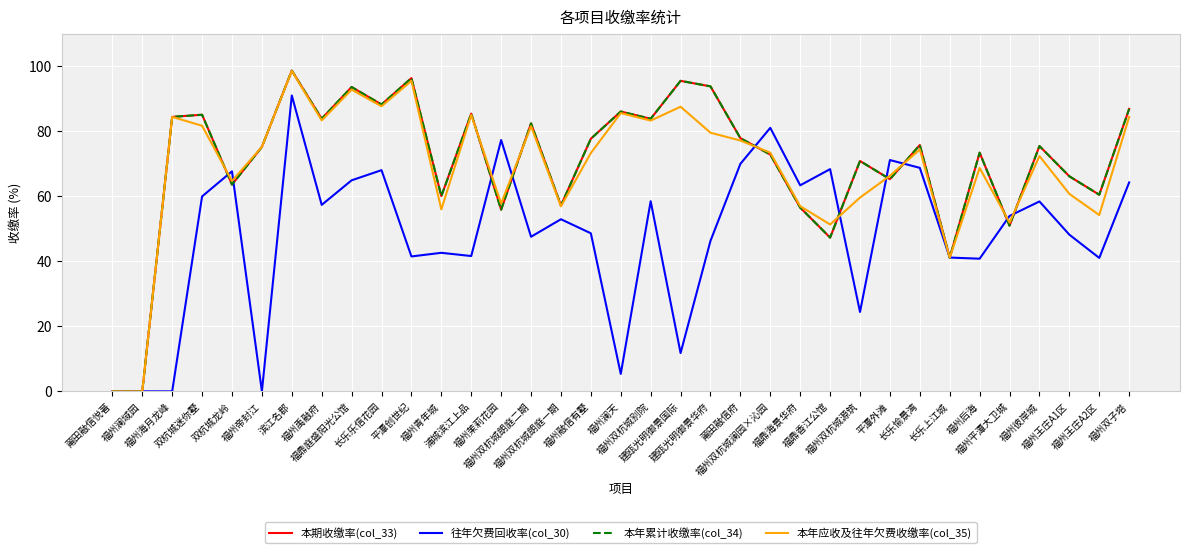

True or false: 往年欠费回收率(col_30) has more than 1 points higher than both neighbors.

True